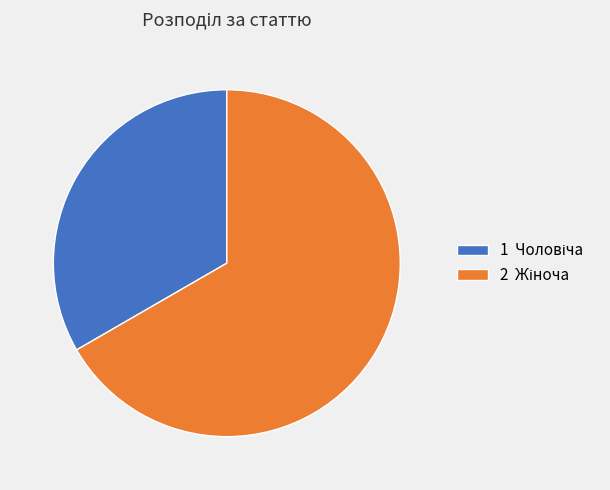

Is there a majority slice in this chart?

Yes